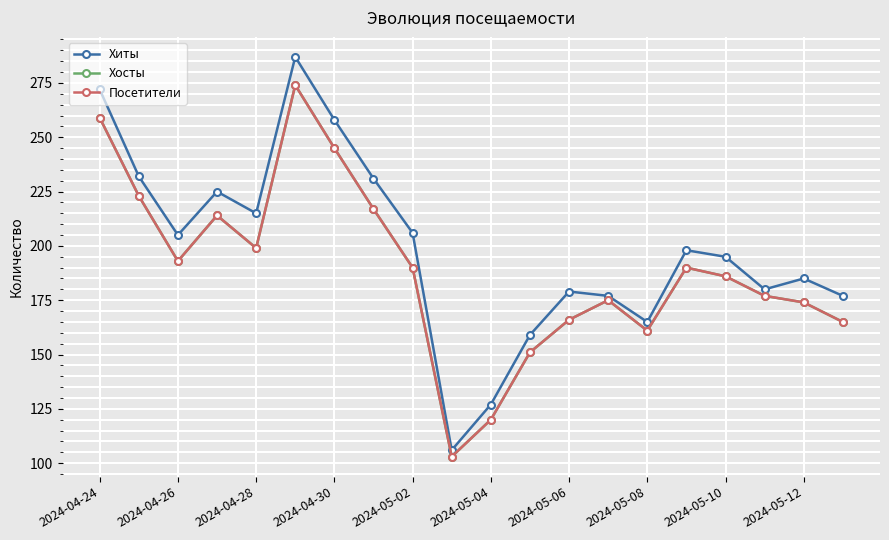

Does the chart have visible grid lines?

Yes